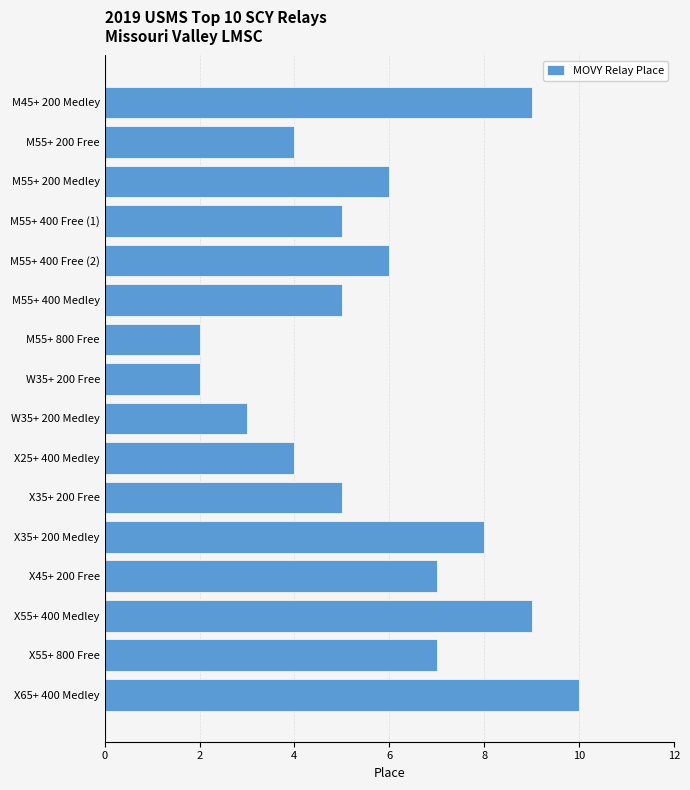

Which label corresponds to the largest value in the chart?

X65+ 400 Medley